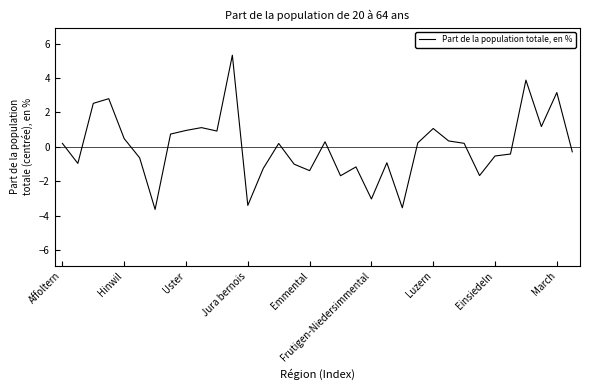

What is the maximum value shown in the chart?

5.3